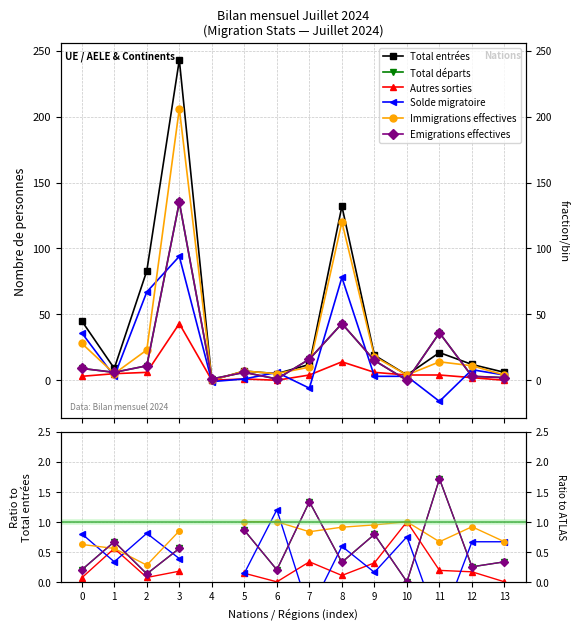

Which has a higher value, 10 or 5?

5